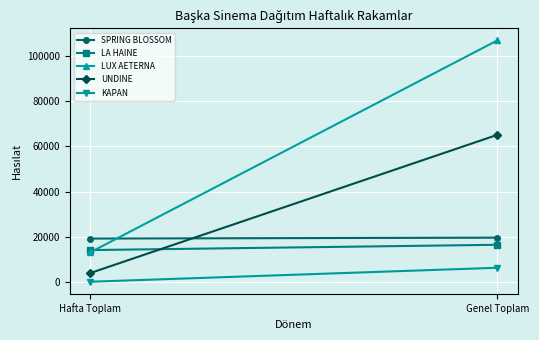

What is the sum of all LA HAINE values?

30590.0